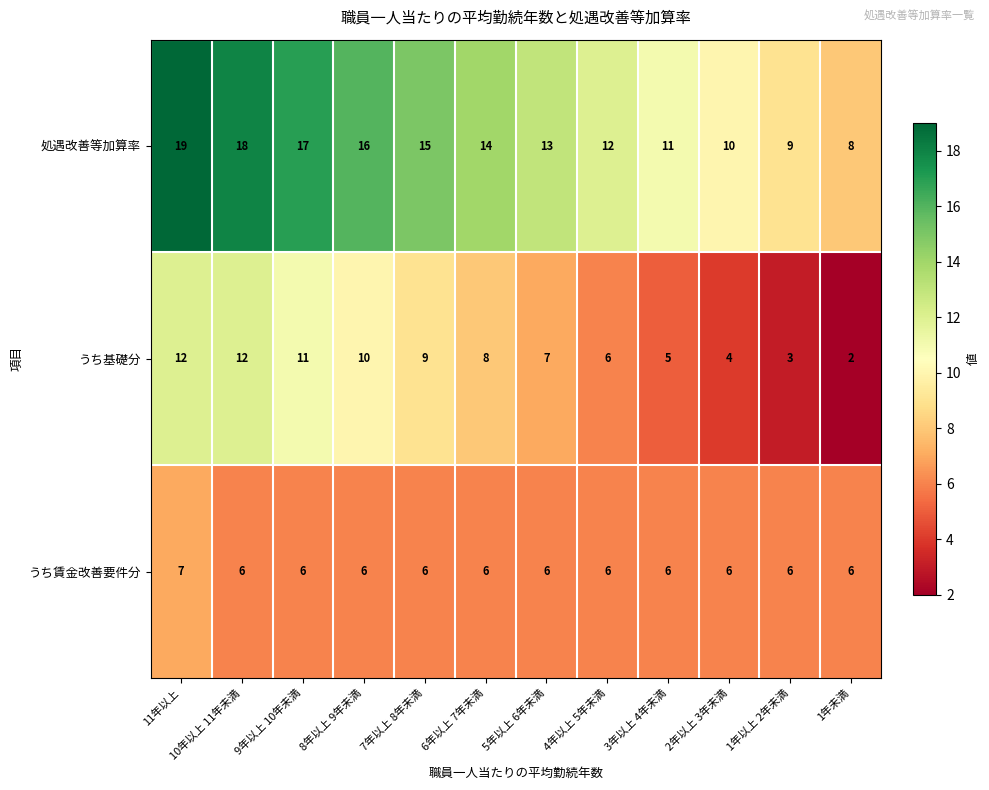

What value does the 処遇改善等加算率 series have at 11年以上, to the nearest 10?

20